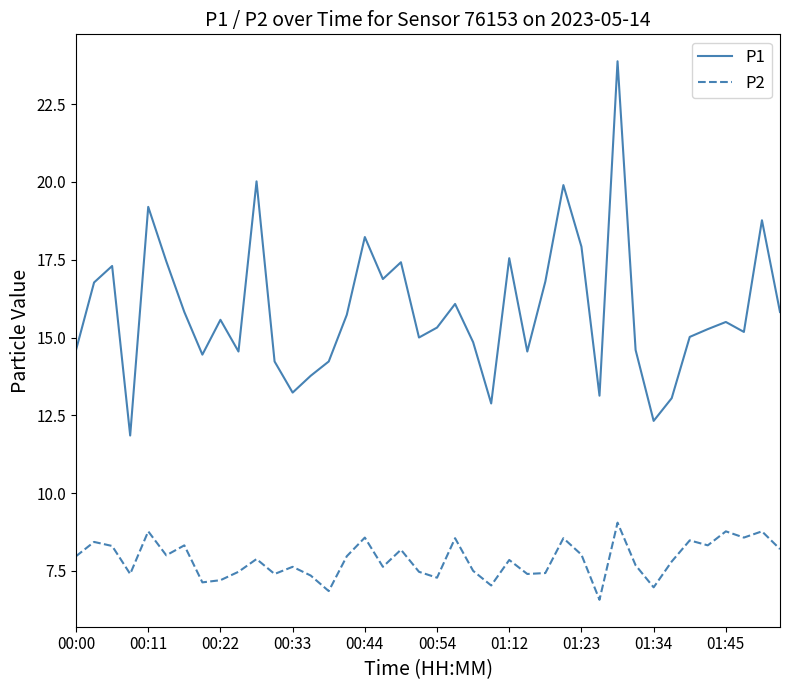

How many interior local valleys does the P1 series have?

11